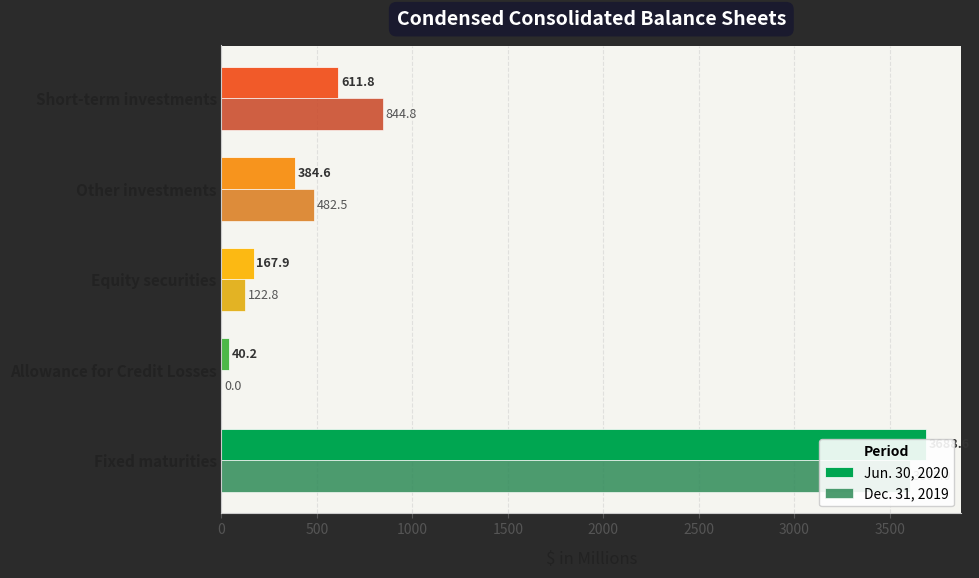

What is the difference between the second highest and minimum values in the Dec. 31, 2019 series?

844.8